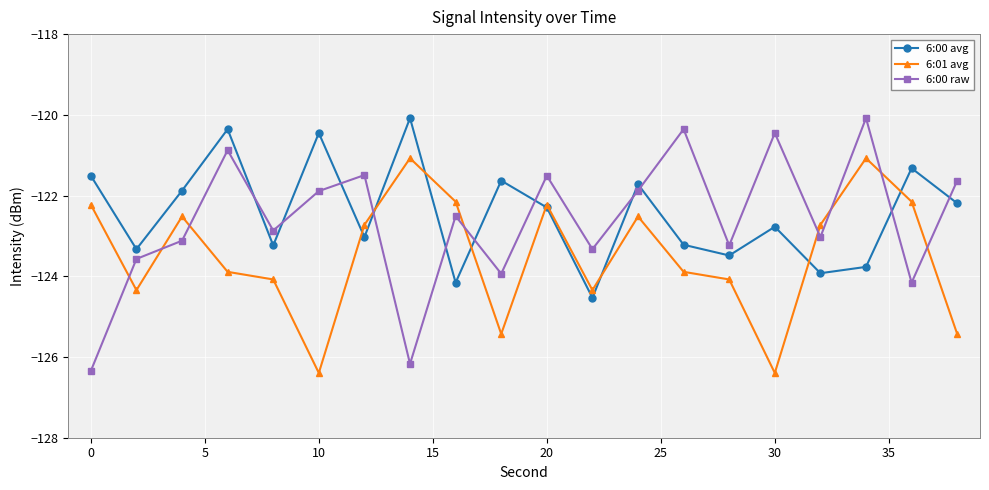

Reading right to left, extract all data points from this chart.

6:00 avg: -122.2	-121.3	-123.8	-123.9	-122.8	-123.5	-123.2	-121.7	-124.5	-122.3	-121.6	-124.2	-120.1	-123.0	-120.5	-123.2	-120.4	-121.9	-123.3	-121.5
6:01 avg: -125.4	-122.2	-121.1	-122.7	-126.4	-124.1	-123.9	-122.5	-124.3	-122.2	-125.4	-122.2	-121.1	-122.7	-126.4	-124.1	-123.9	-122.5	-124.3	-122.2
6:00 raw: -121.6	-124.2	-120.1	-123.0	-120.5	-123.2	-120.4	-121.9	-123.3	-121.5	-123.9	-122.5	-126.2	-121.5	-121.9	-122.9	-120.9	-123.1	-123.6	-126.3